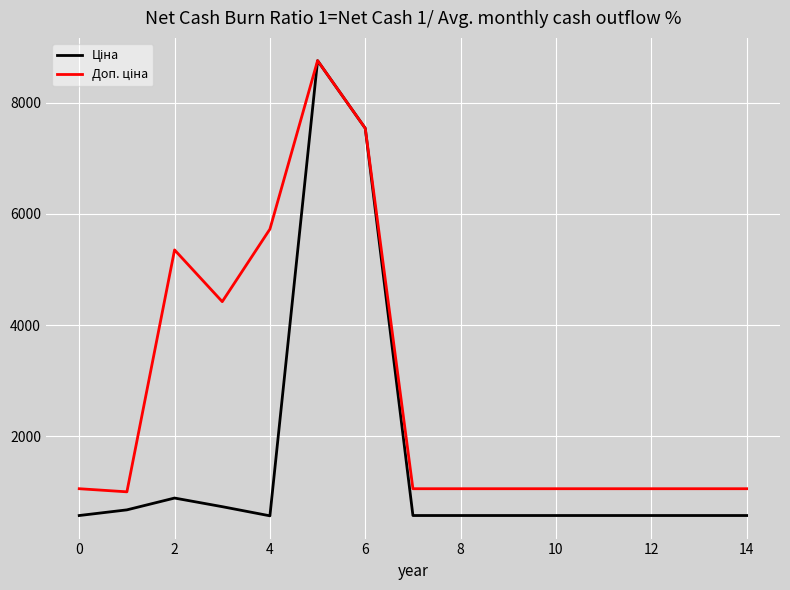

What is the greatest value displayed?

8755.5